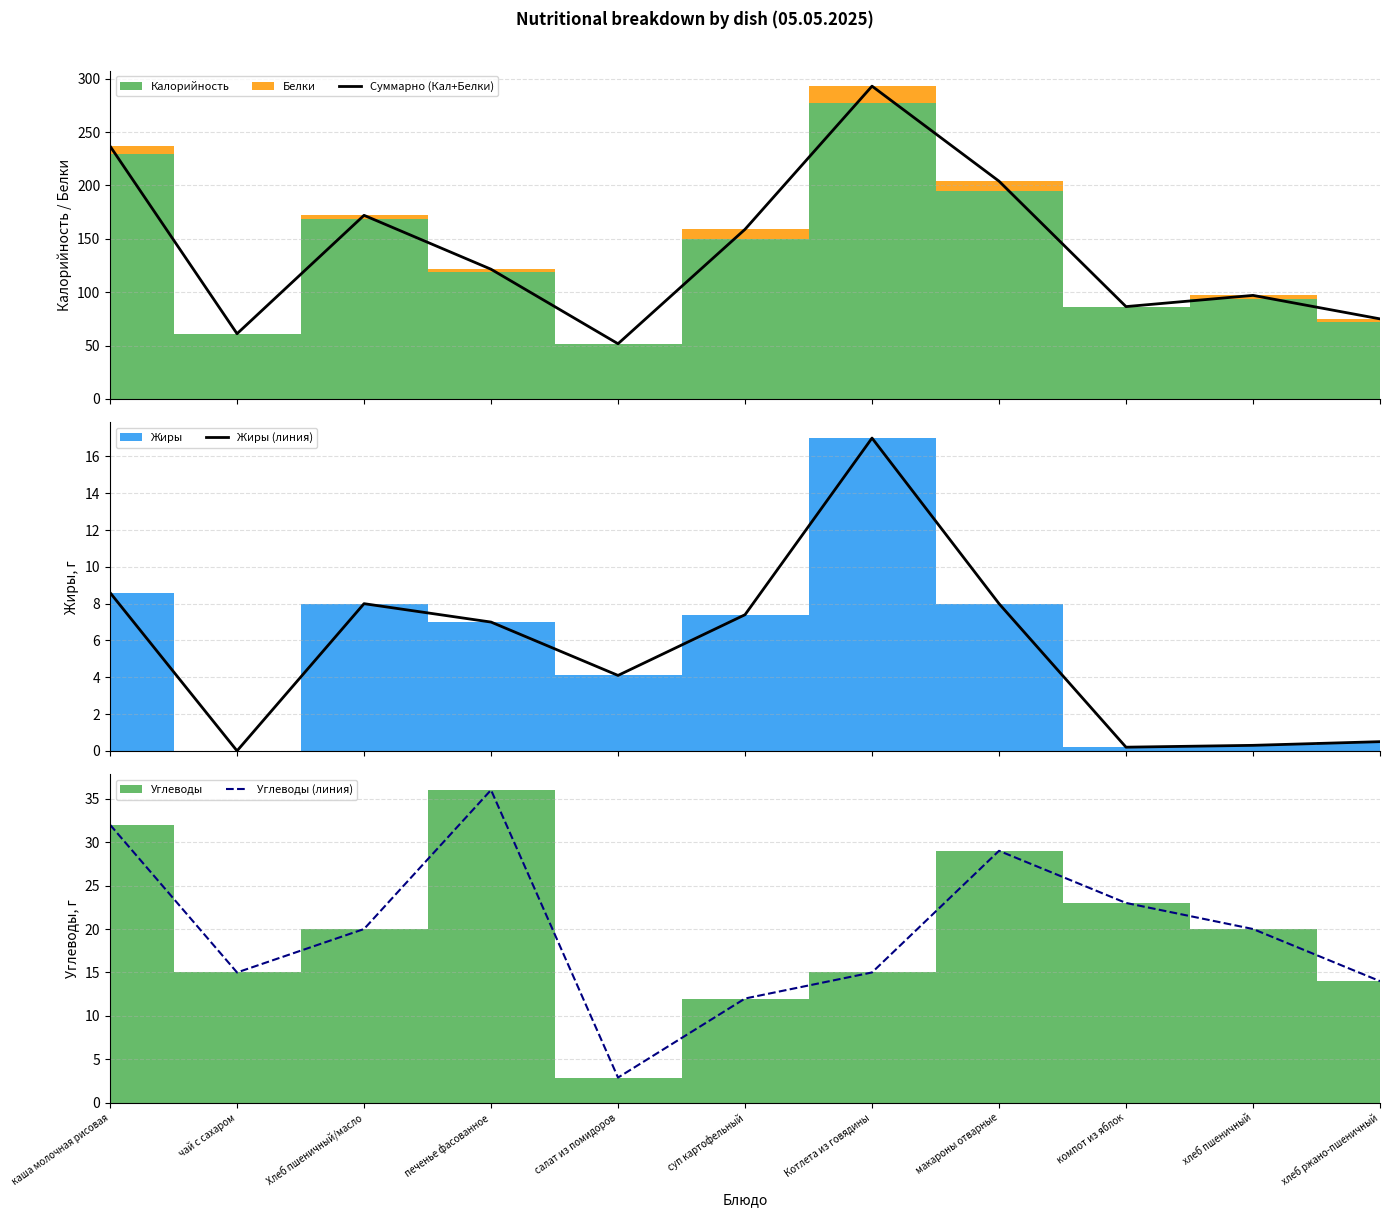

Where does the Жиры (линия) series first go above 7?

каша молочная рисовая